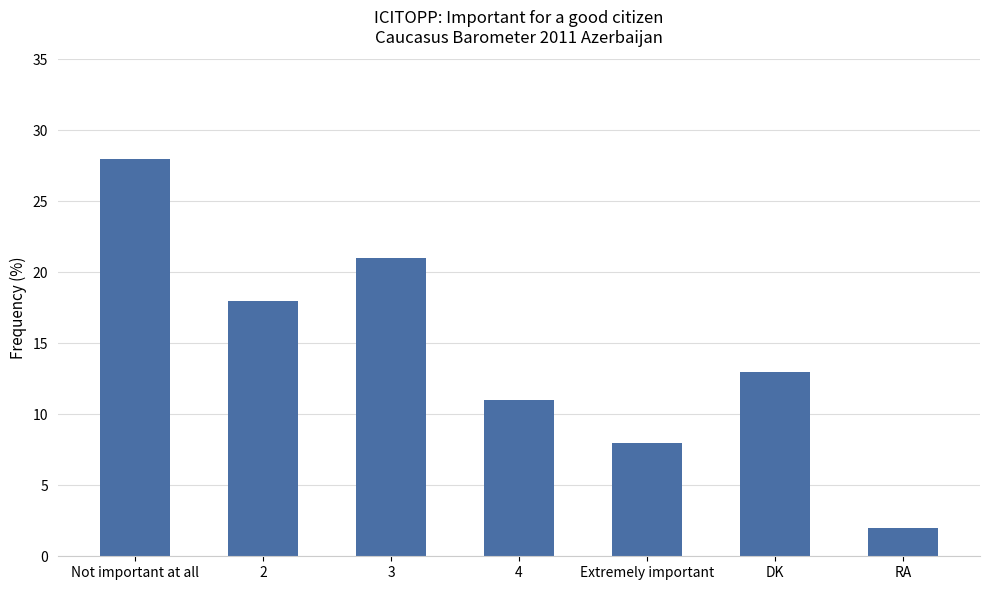

Which has a higher value, DK or Extremely important?

DK